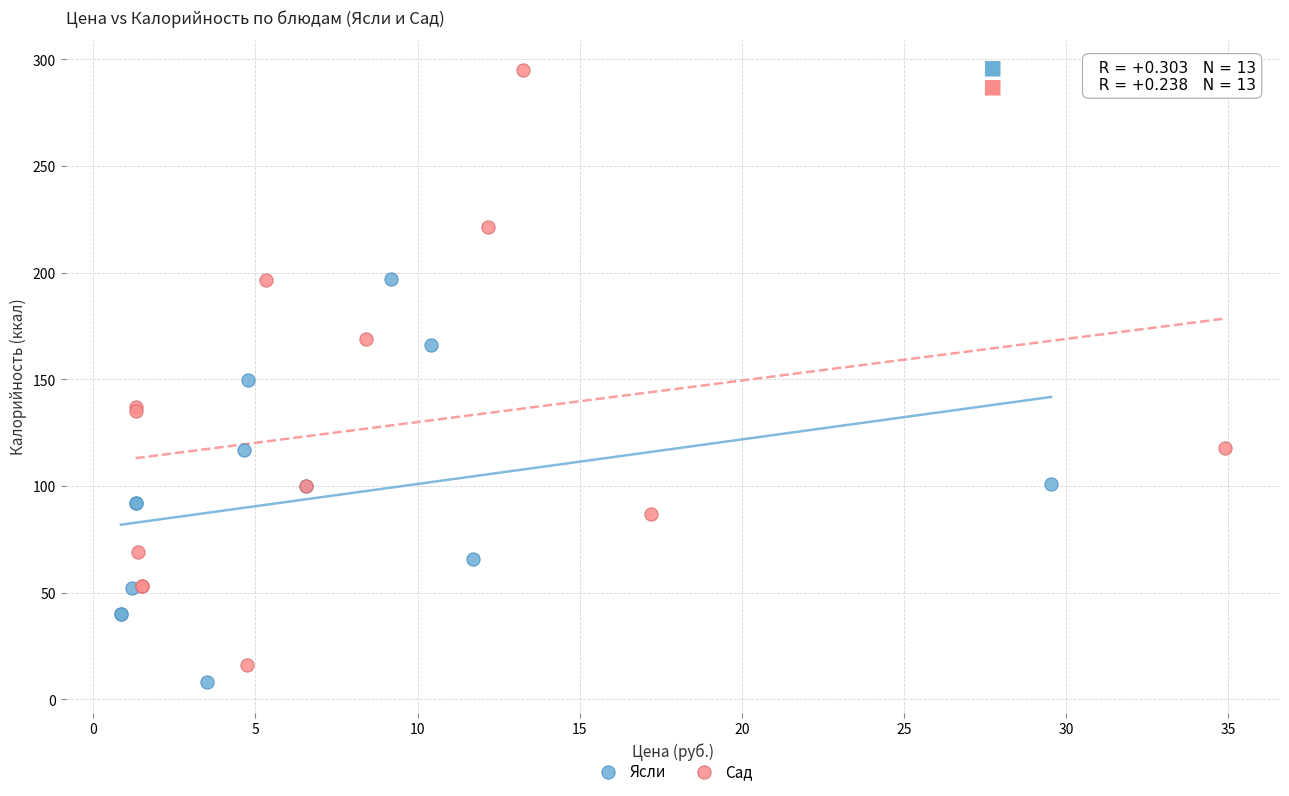

Which series has the largest Y range (max minus min)?

Сад